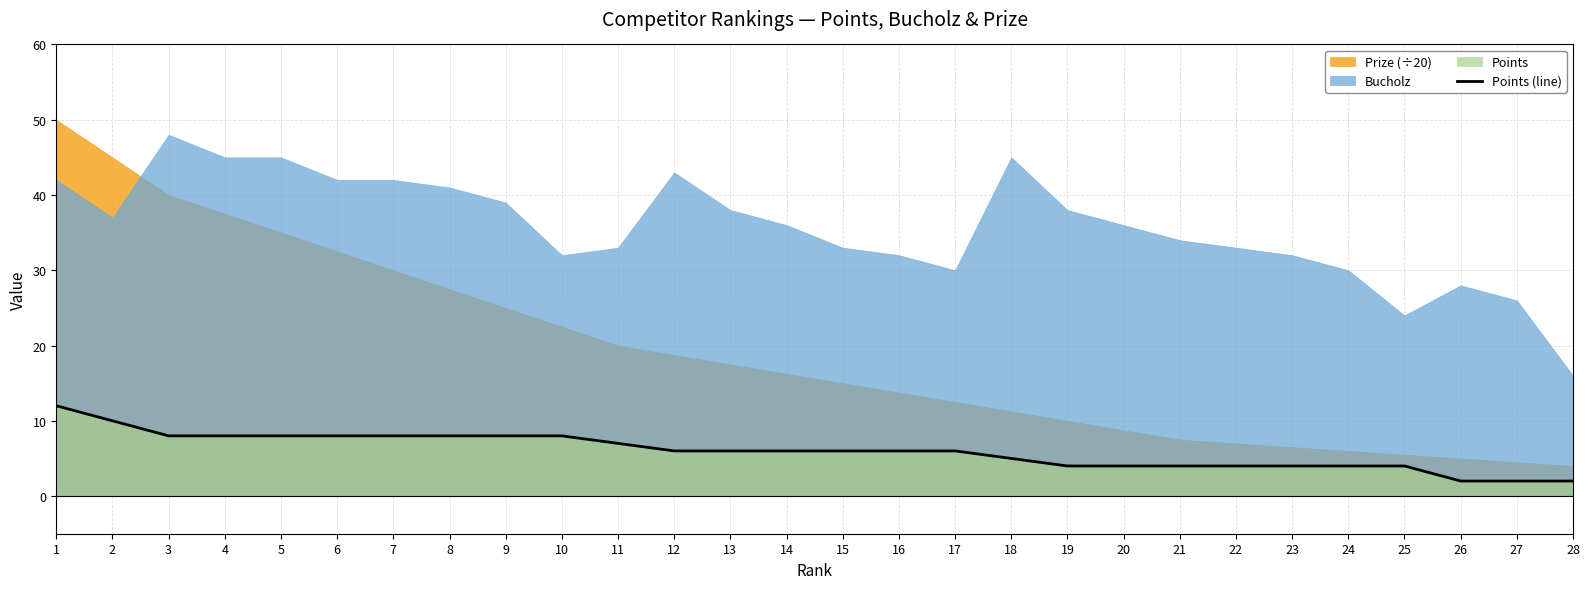

Where is the data nearest to the value 7?

11